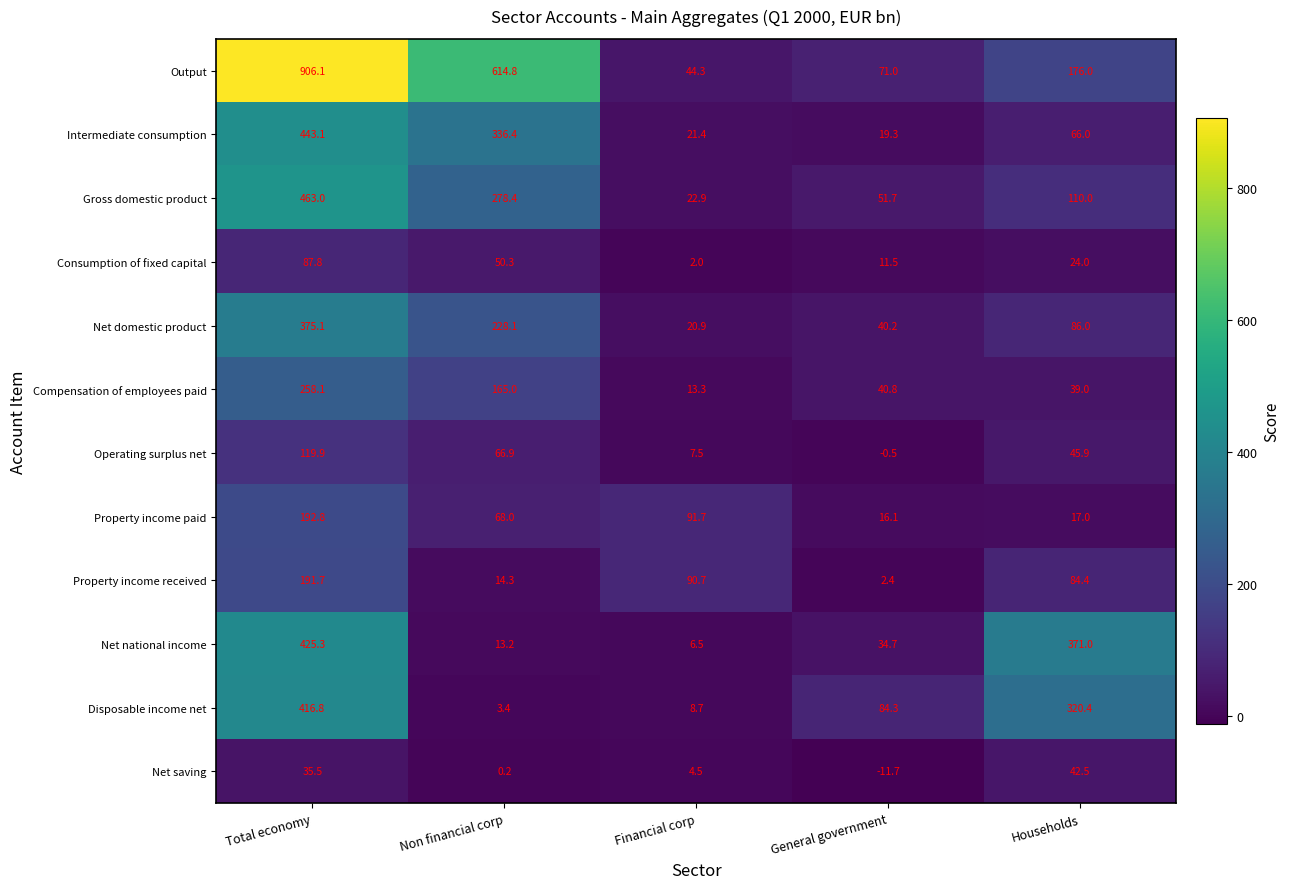

Which label corresponds to the smallest value in the chart?

General government